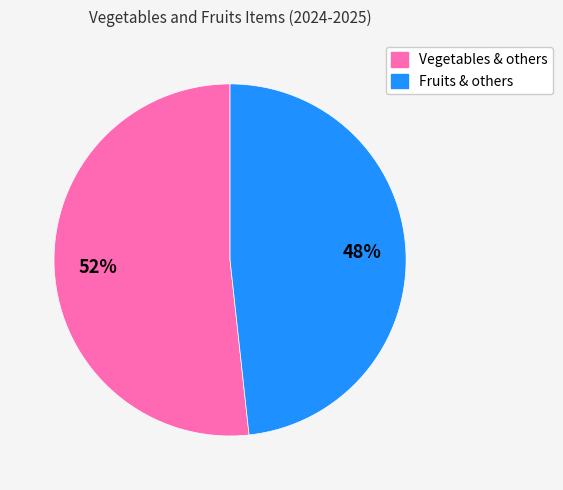

Is there any slice that represents more than half of the pie?

Yes